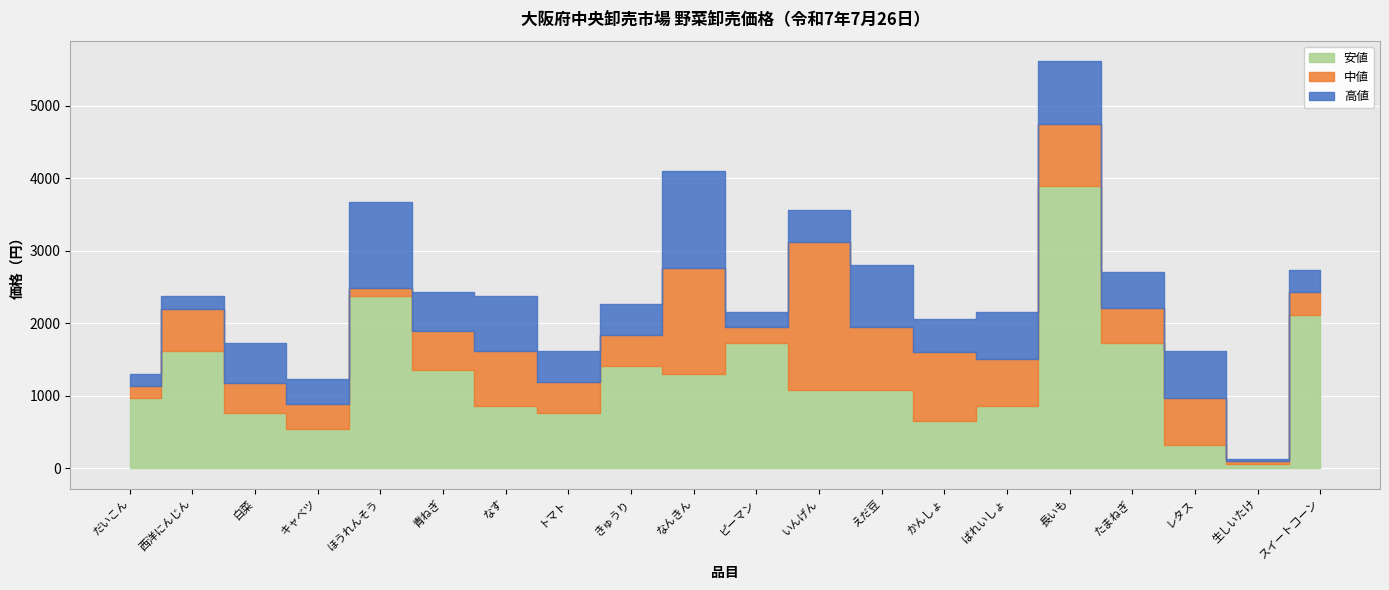

Reading left to right, transcribe all the data shown in this chart.

高値: だいこん=1296	西洋にんじん=2376	白菜=1728	キャベツ=1231	ほうれんそう=3672	青ねぎ=2430	なす=2376	トマト=1620	きゅうり=2268	なんきん=4104	ピーマン=2160	いんげん=3564	えだ豆=2808	かんしょ=2052	ばれいしょ=2160	長いも=5616	たまねぎ=2700	レタス=1620	生しいたけ=130	スイートコーン=2732
中値: だいこん=1134	西洋にんじん=2201	白菜=1182	キャベツ=886	ほうれんそう=2484	青ねぎ=1890	なす=1620	トマト=1188	きゅうり=1836	なんきん=2763	ピーマン=1944	いんげん=3118	えだ豆=1944	かんしょ=1605	ばれいしょ=1512	長いも=4752	たまねぎ=2214	レタス=972	生しいたけ=97	スイートコーン=2425
安値: だいこん=972	西洋にんじん=1620	白菜=756	キャベツ=540	ほうれんそう=2376	青ねぎ=1350	なす=864	トマト=756	きゅうり=1404	なんきん=1296	ピーマン=1728	いんげん=1080	えだ豆=1080	かんしょ=648	ばれいしょ=864	長いも=3888	たまねぎ=1728	レタス=324	生しいたけ=65	スイートコーン=2117